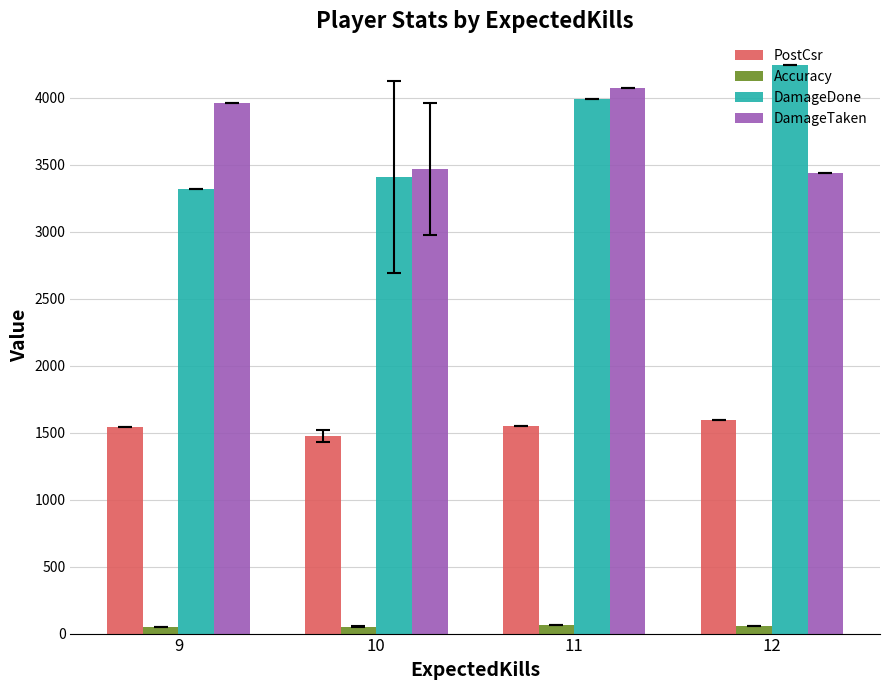

What is the maximum value for Accuracy?

60.8